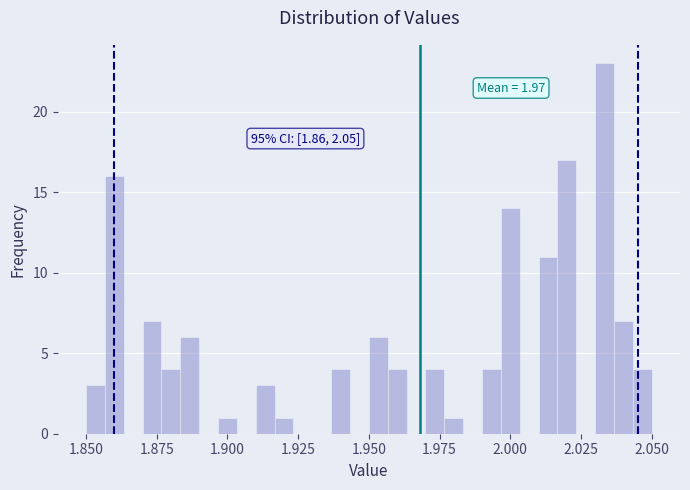

Around what value on the x-axis is the tallest bar? Give the approximate position of its centre, as read against the axis.

2.035